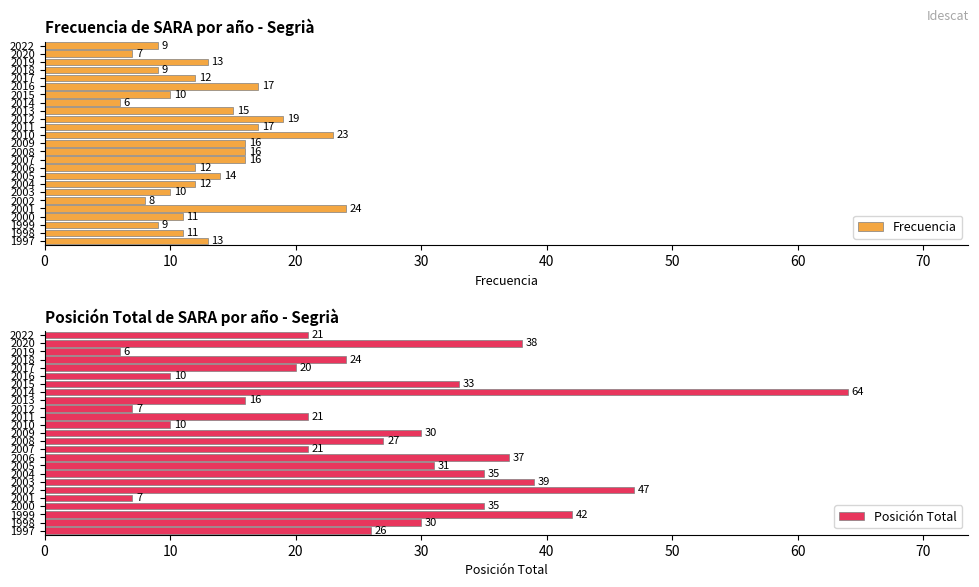

List the series in order of their overall mean, lowest first.

Frecuencia, Posición Total